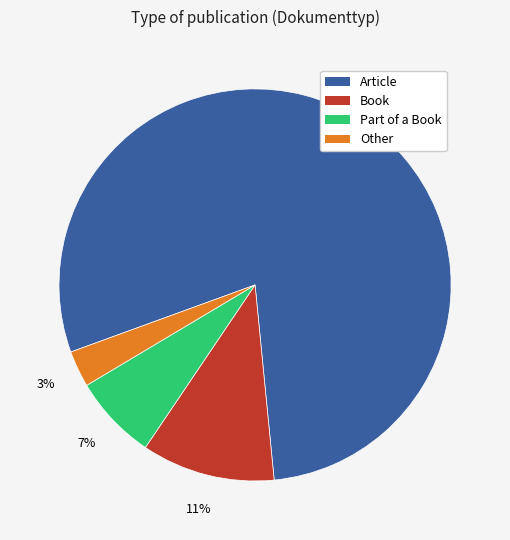

Is there any slice that represents more than half of the pie?

Yes